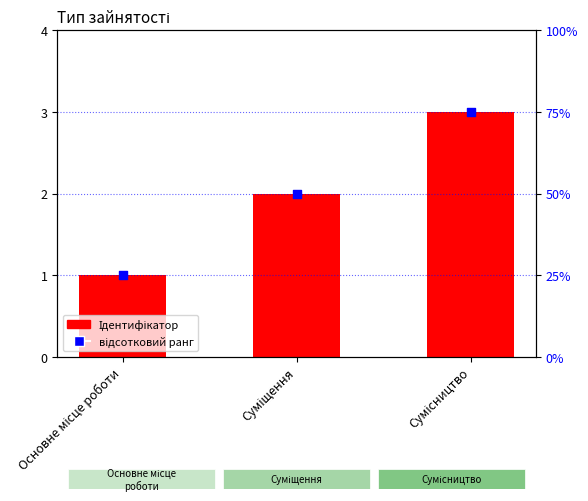

Which series has the largest Y range (max minus min)?

відсотковий ранг